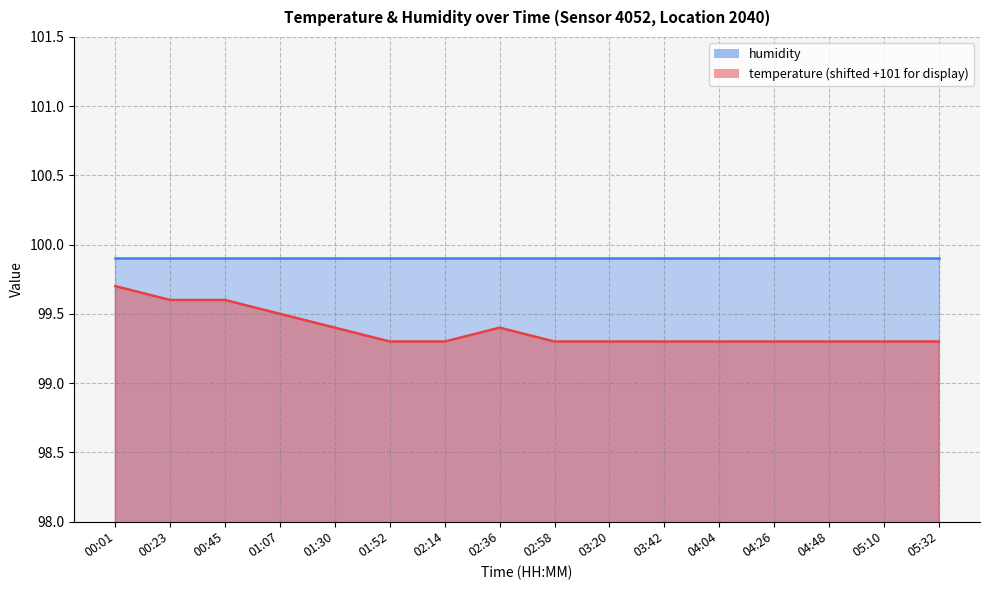

Rank the categories by value from lowest to highest.

01:52, 02:14, 02:58, 03:20, 03:42, 04:04, 04:26, 04:48, 05:10, 05:32, 01:30, 02:36, 01:07, 00:23, 00:45, 00:01